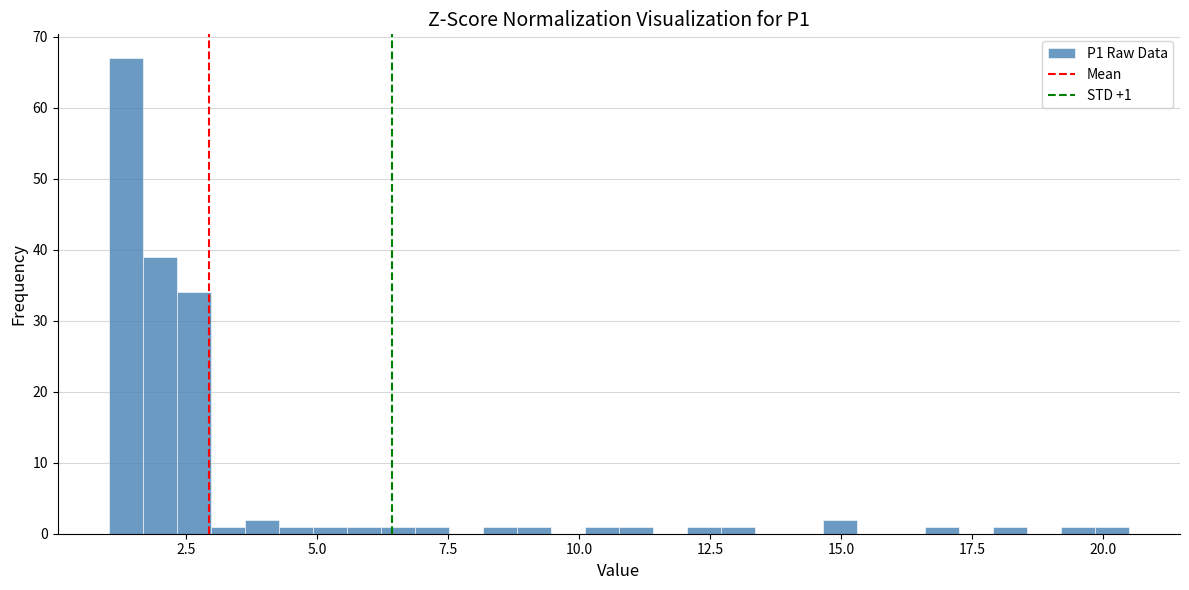

Around what value on the x-axis is the tallest bar? Give the approximate position of its centre, as read against the axis.

1.5